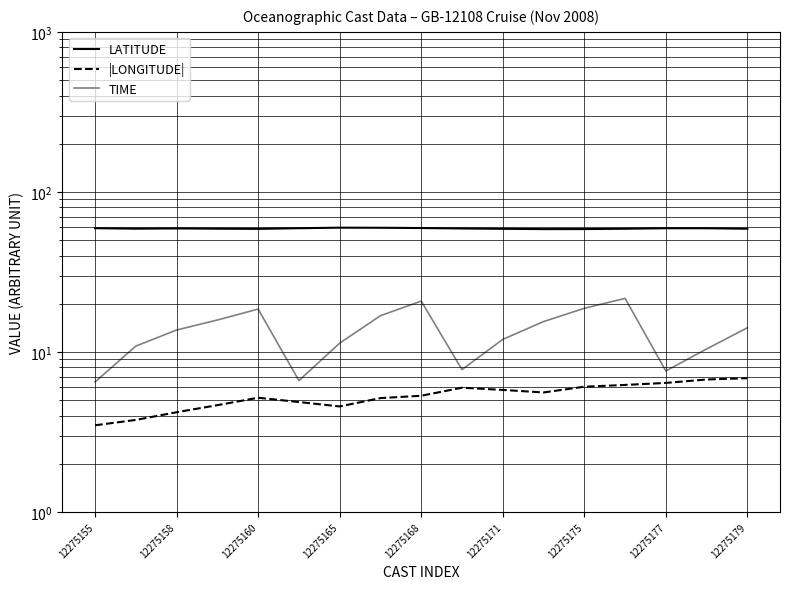

Is it true that |LONGITUDE| equals 5.8 at 12275171?

True